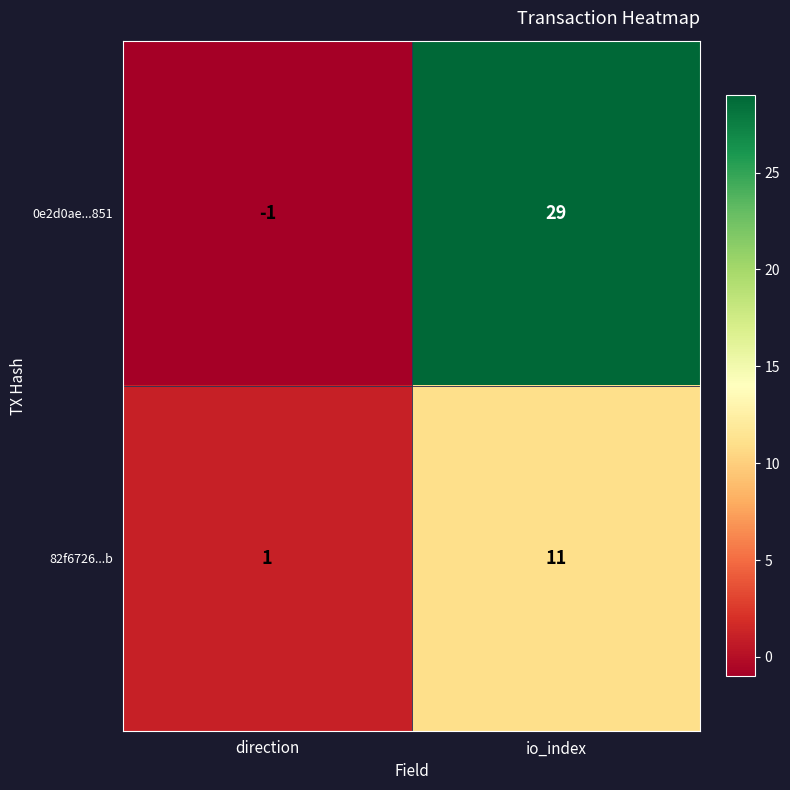

At direction, list the series in order from largest to smallest.

82f6726...b, 0e2d0ae...851